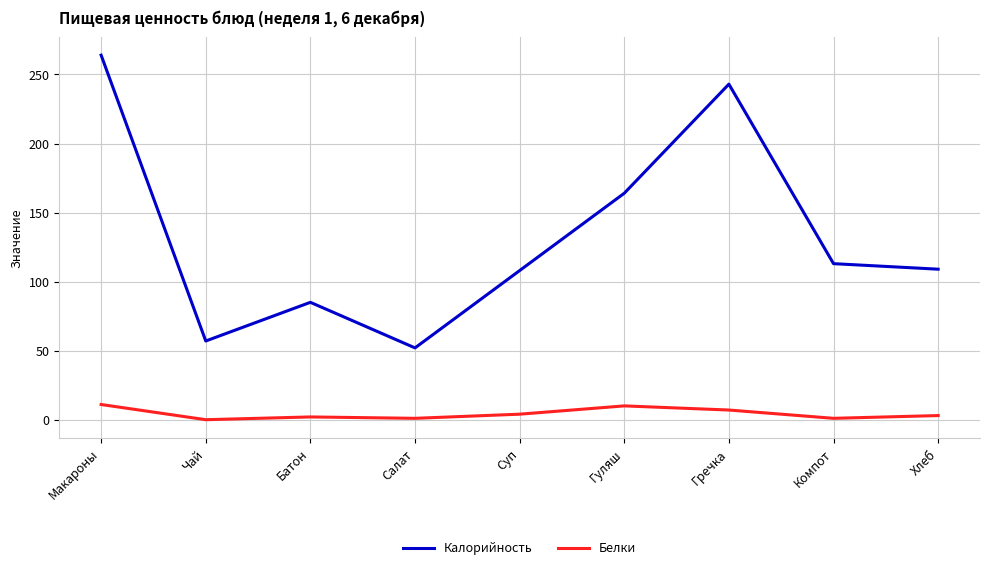

What position from the right is Чай?

8